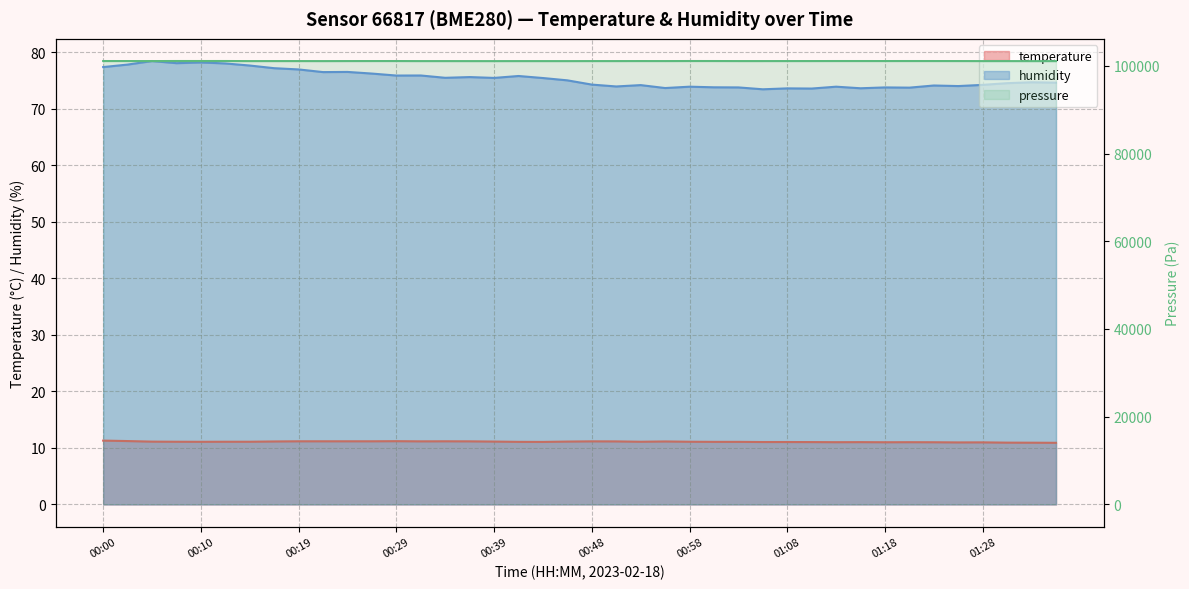

What is the sum of all temperature values?

443.1